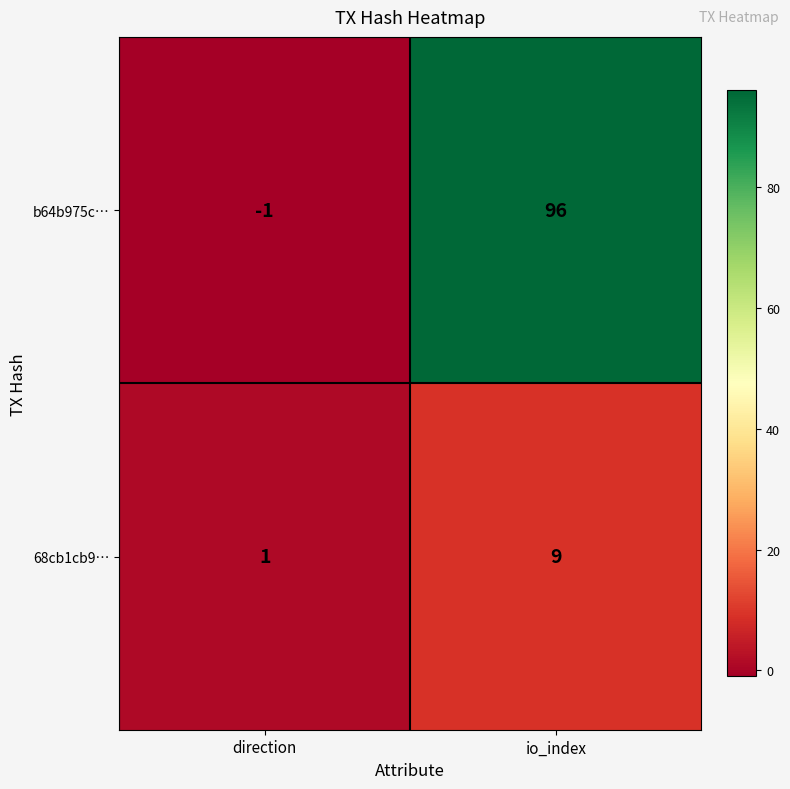

What is the difference between the 68cb1cb9… values at direction and io_index?

8